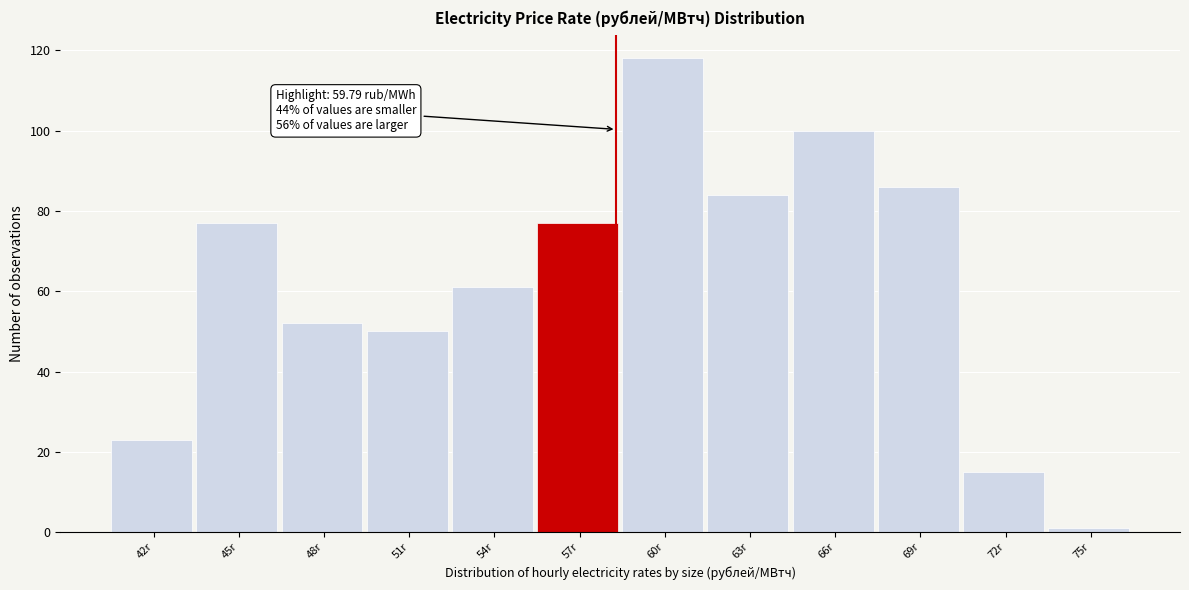

Reading right to left, extract all data points from this chart.

75r=1	72r=15	69r=86	66r=100	63r=84	60r=118	57r=77	54r=61	51r=50	48r=52	45r=77	42r=23